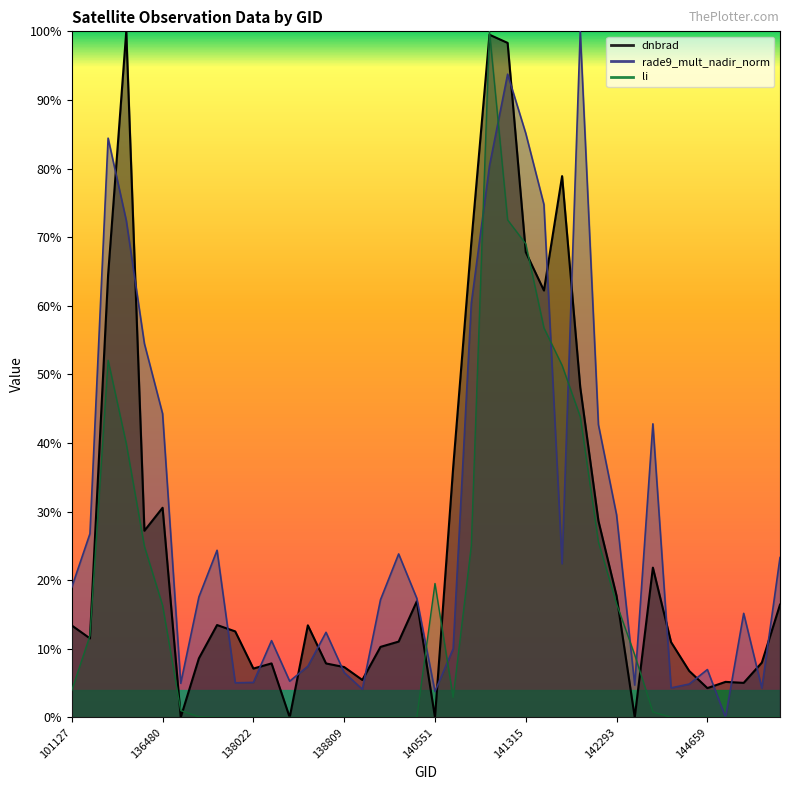

Which series has the largest range (max minus min)?

dnbrad